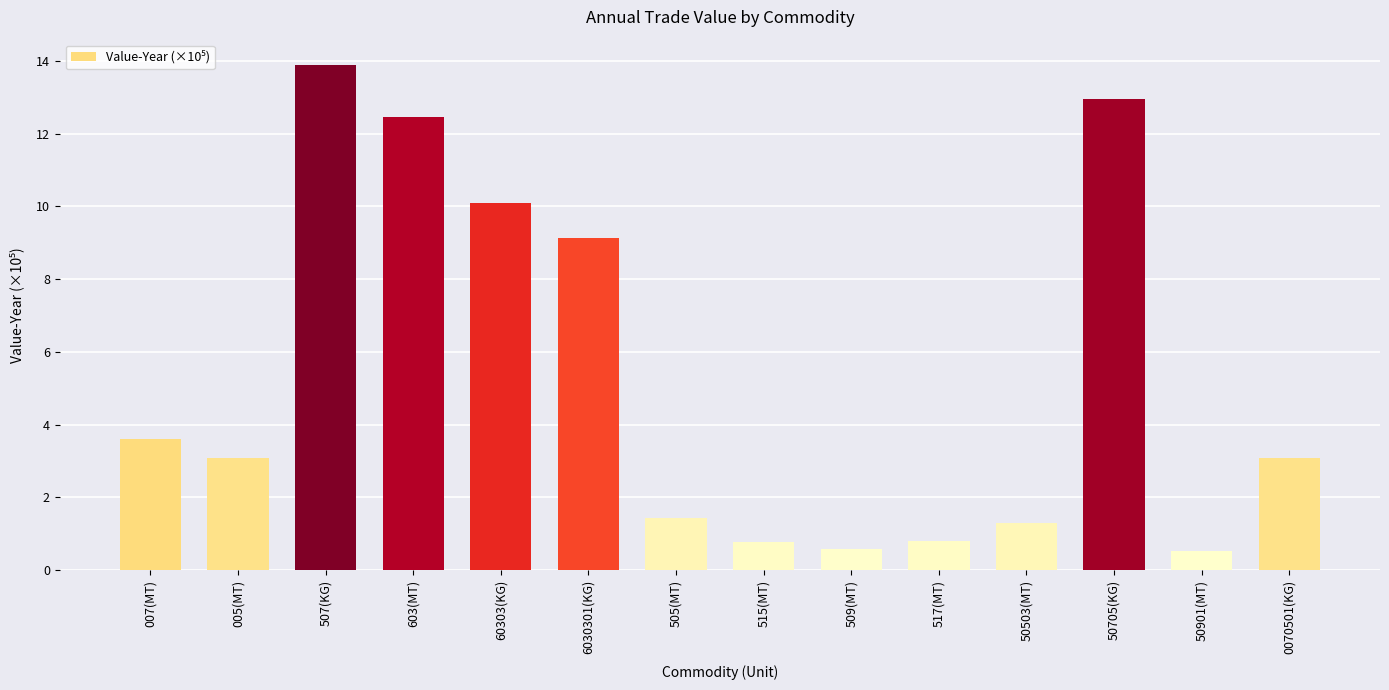

What is the sum of the values at 50705(KG) and 50901(MT)?

13.5